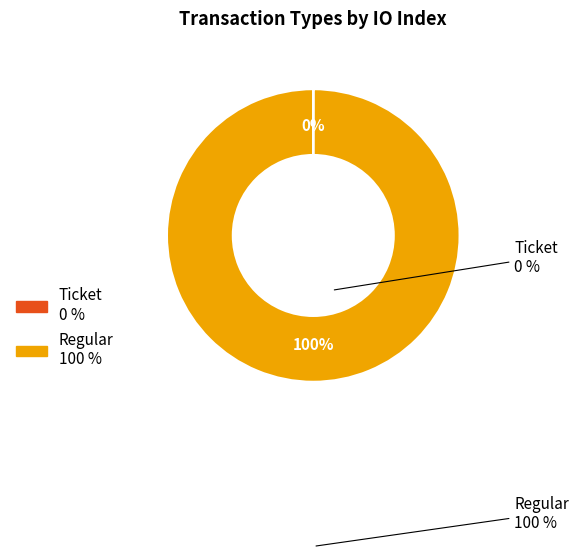

To the nearest percent, what is the difference between the largest and smallest slice percentages?

100%